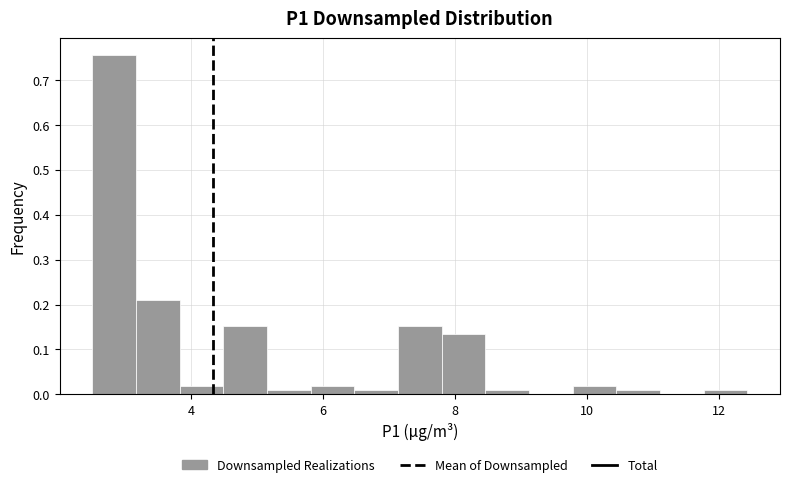

Around what value on the x-axis is the tallest bar? Give the approximate position of its centre, as read against the axis.

2.8